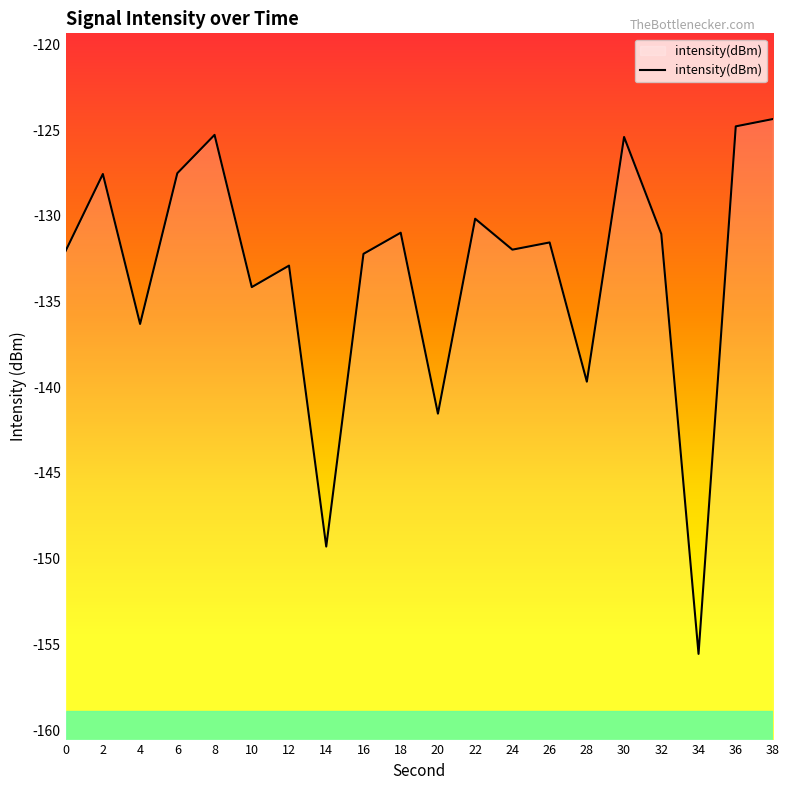

Rank the categories by value from highest to lowest.

38, 36, 8, 30, 6, 2, 22, 18, 32, 26, 24, 0, 16, 12, 10, 4, 28, 20, 14, 34